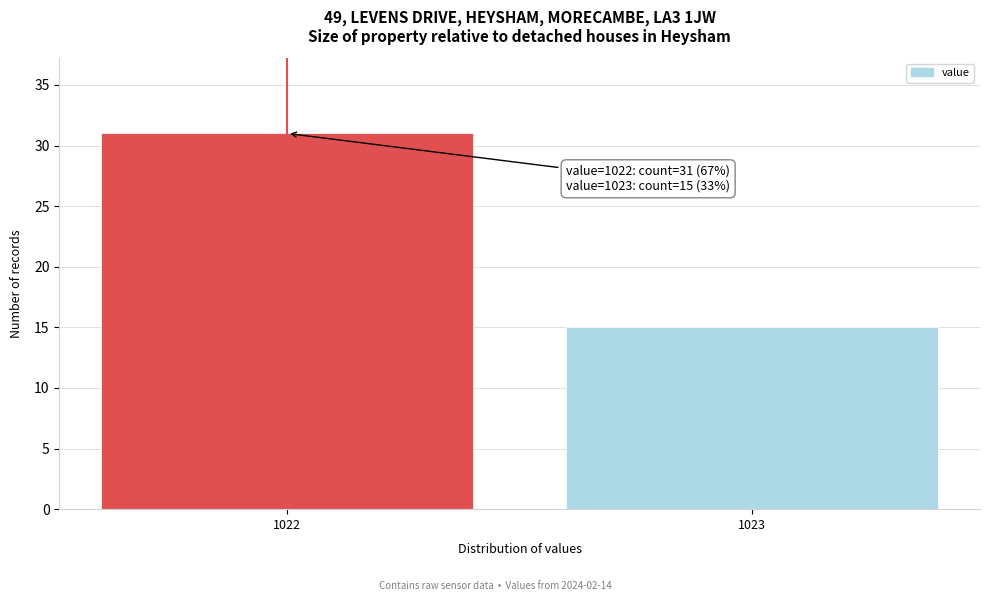

Reading right to left, list all the values displayed in this chart.

15	31